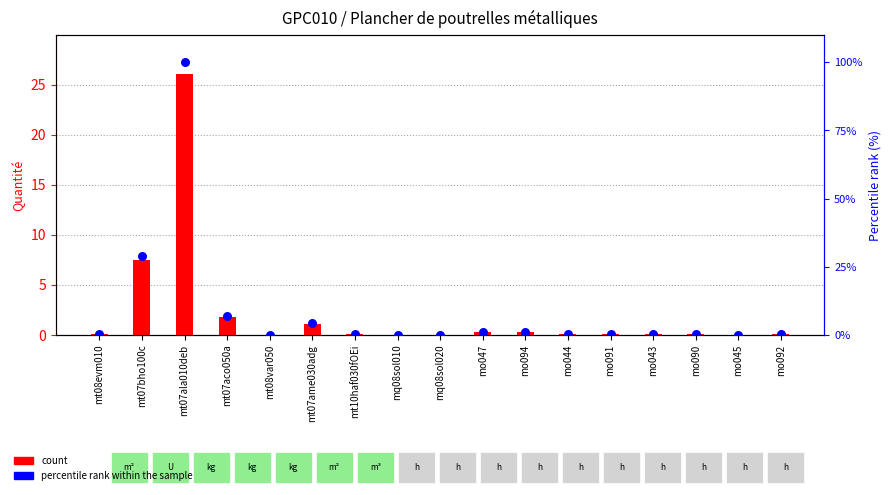

Which series contains the highest Y value?

percentile rank within the sample